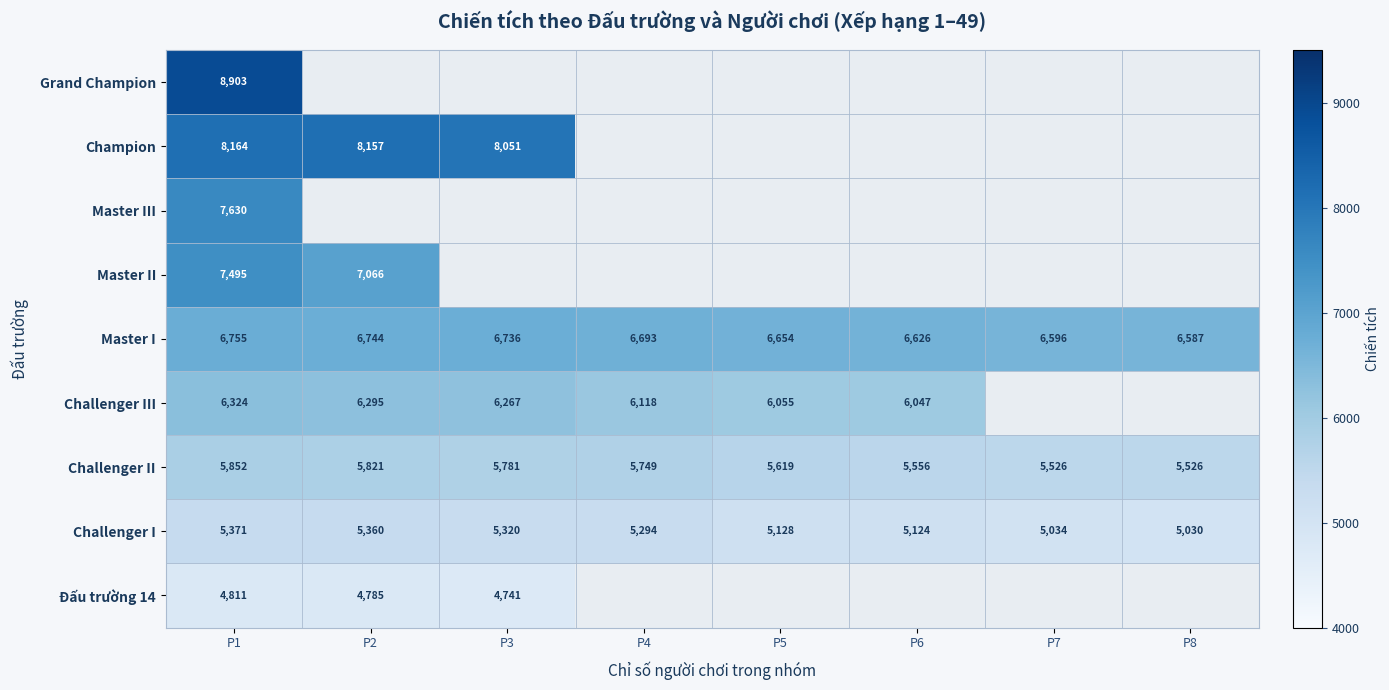

The value of Master I at P4 is 6693. True or false?

True